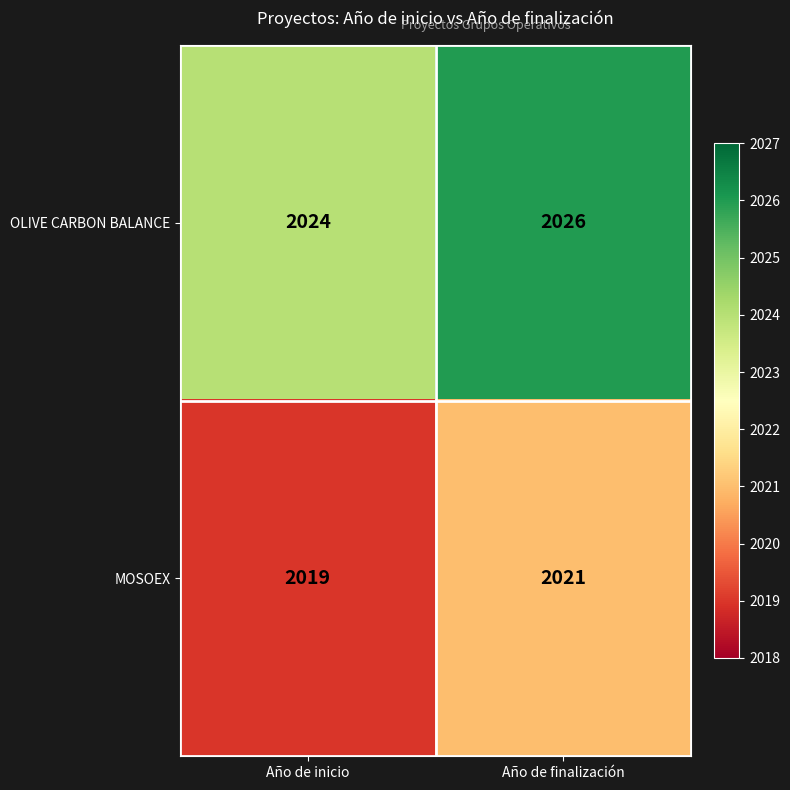

What is the sum of the OLIVE CARBON BALANCE values at Año de finalización and Año de inicio?

4050